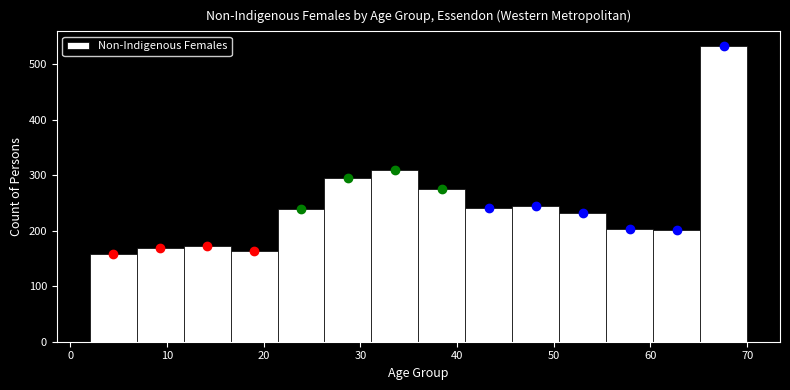

Reading left to right, transcribe this chart: for each bar, give the range it covers on the x-axis and its height. Neither the bar edges nor the heights are printed on the chart, so give them approximately, as read against the axes.

2 to 7: 160
7 to 12: 170
12 to 17: 170
17 to 21: 160
21 to 26: 240
26 to 31: 300
31 to 36: 310
36 to 41: 280
41 to 46: 240
46 to 51: 250
51 to 55: 230
55 to 60: 200
60 to 65: 200
65 to 70: 530